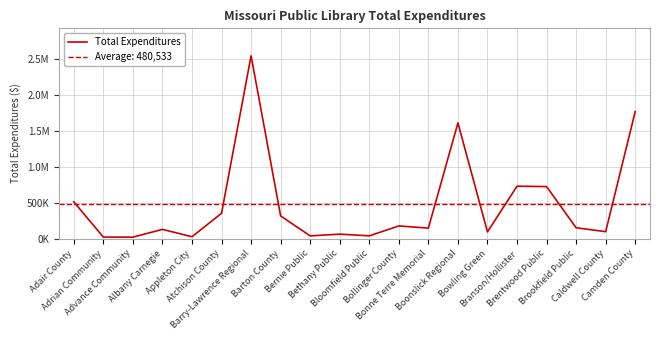

What position from the left is Albany Carnegie?

4